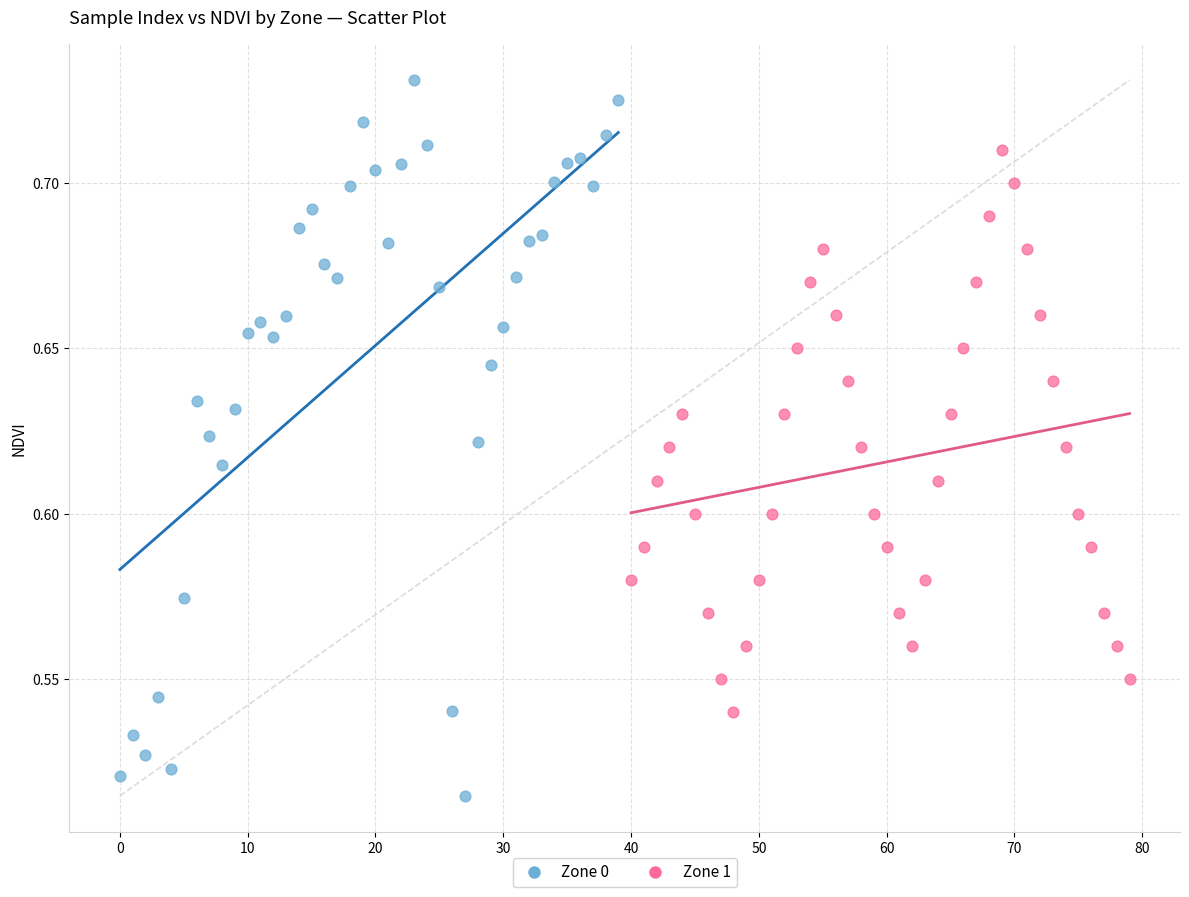

Which series reaches the minimum Y coordinate?

Zone 0